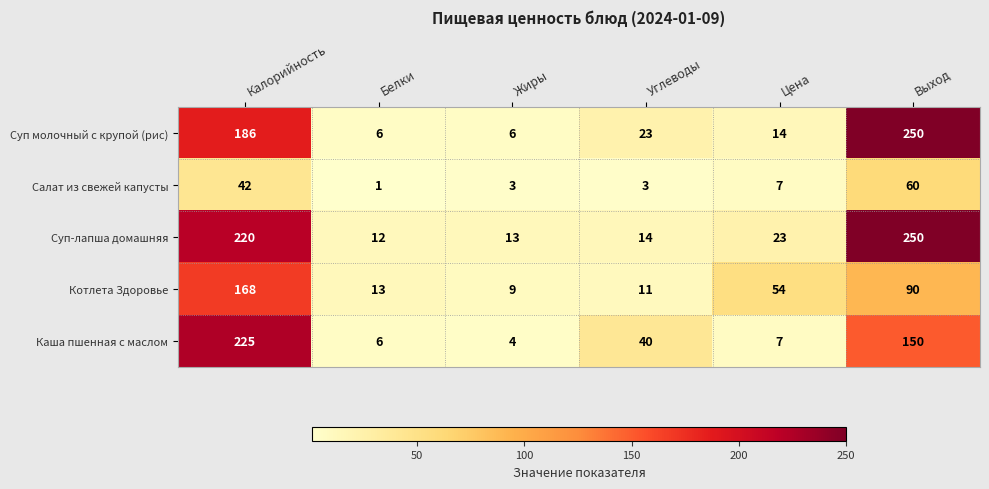

The value of Каша пшенная с маслом at Жиры is 1. True or false?

False